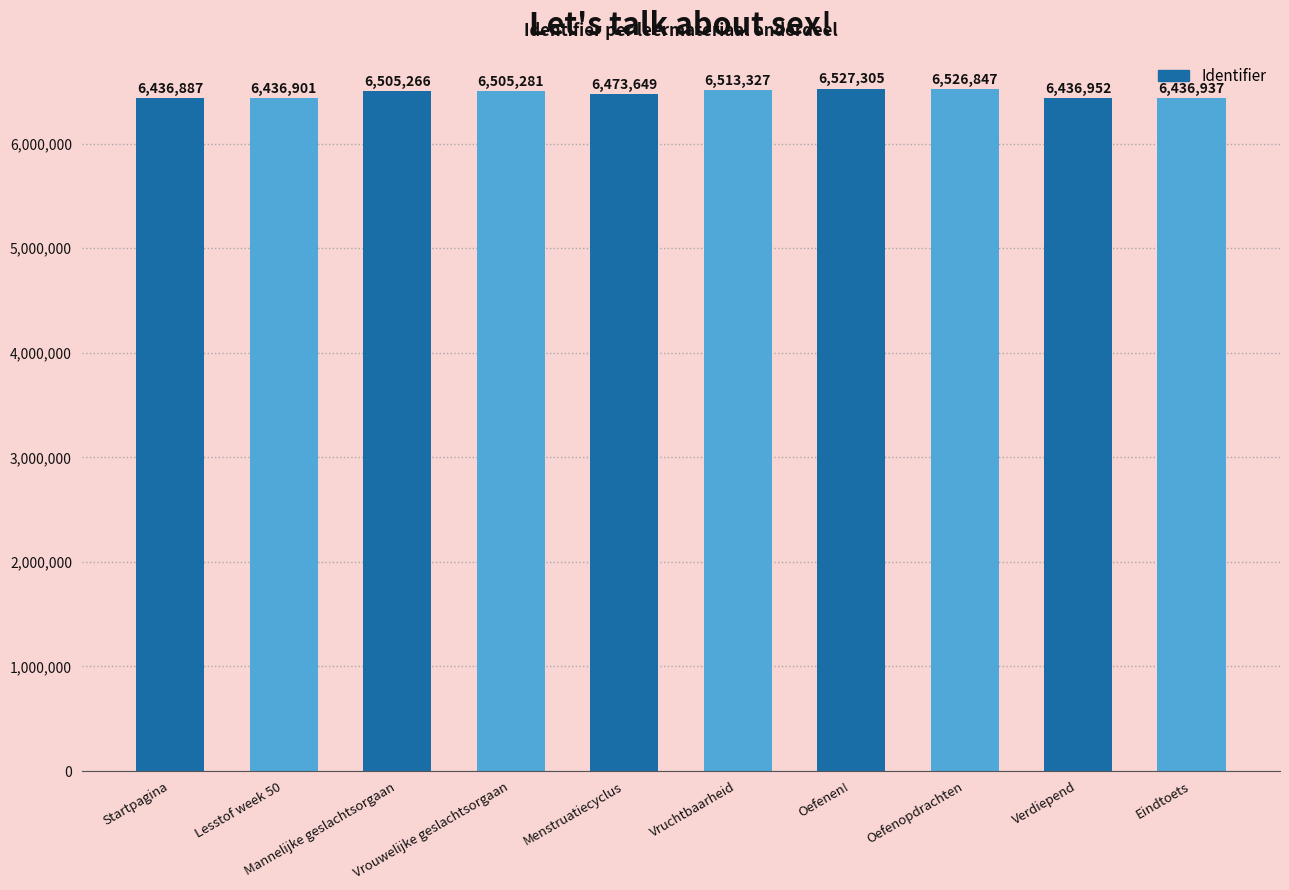

List the labels in order of value, smallest first.

Startpagina, Lesstof week 50, Eindtoets, Verdiepend, Menstruatiecyclus, Mannelijke geslachtsorgaan, Vrouwelijke geslachtsorgaan, Vruchtbaarheid, Oefenopdrachten, Oefenen!